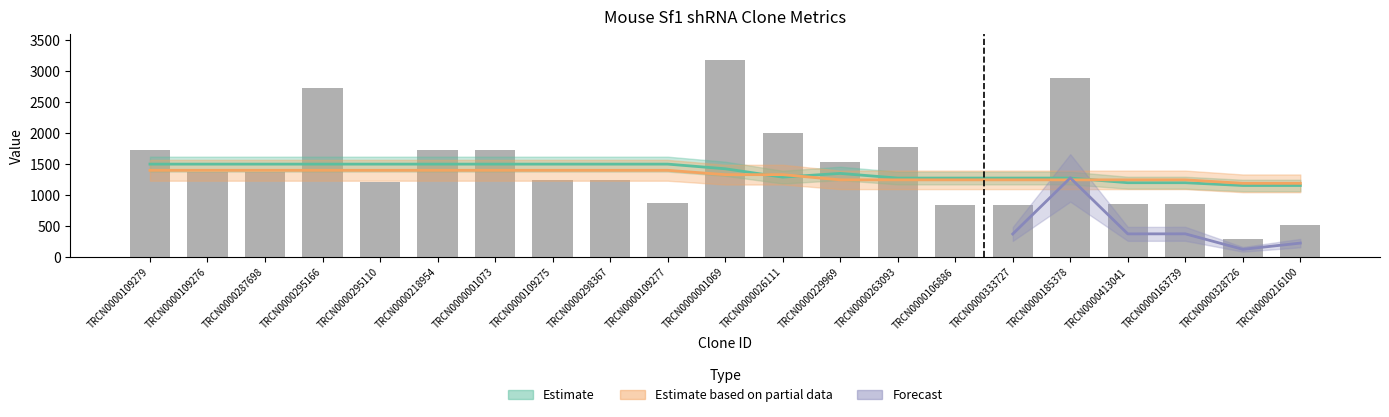

What is the value of the 17th bar from the left?

2897